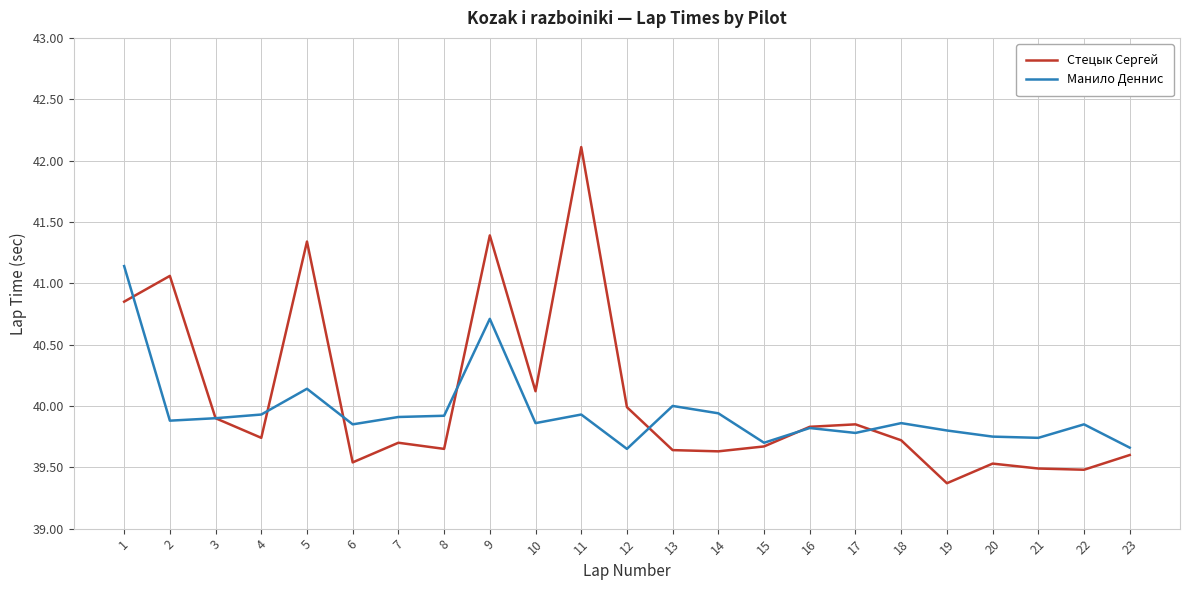

What is the highest value of the Манило Деннис series?

41.1